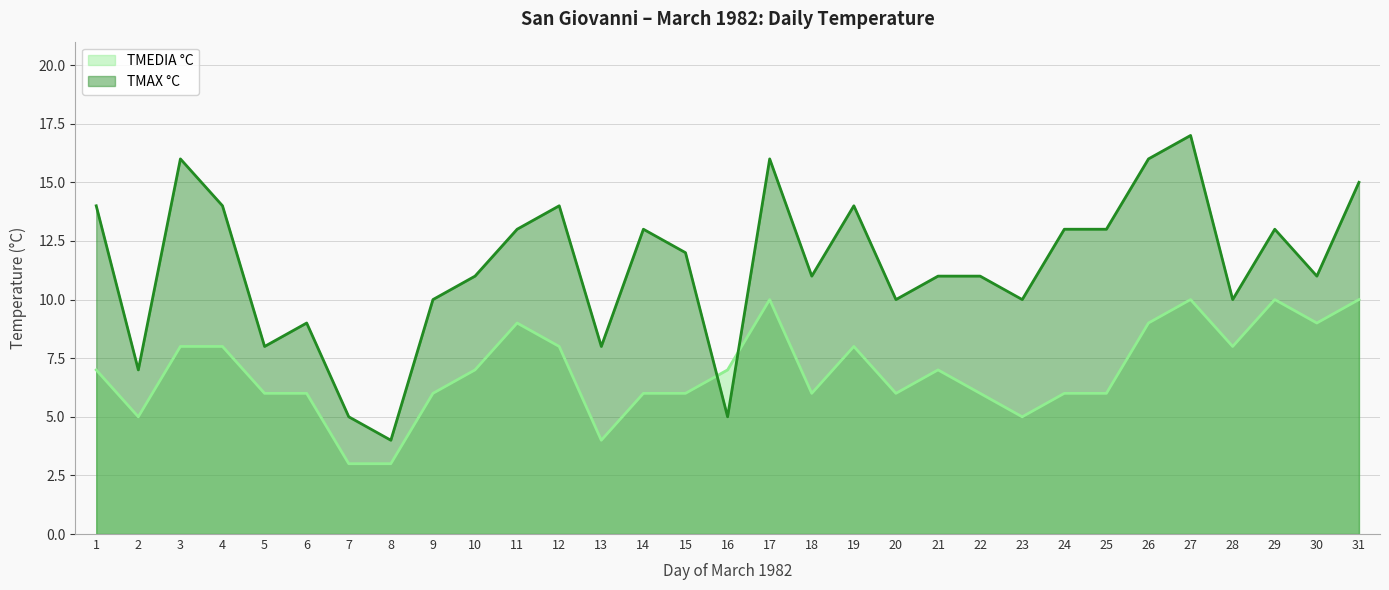

At which category does the chart reach its minimum across all series?

7